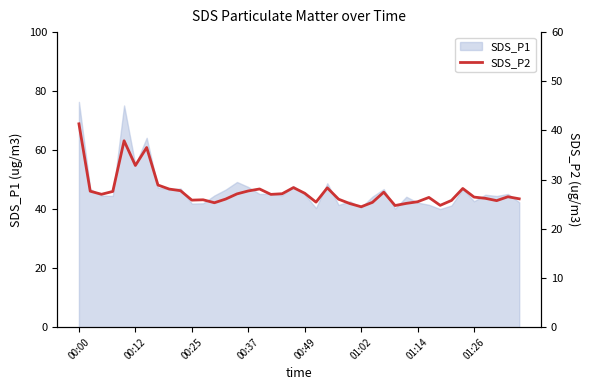

The value of SDS_P1 at 00:00 is 136.8. True or false?

False